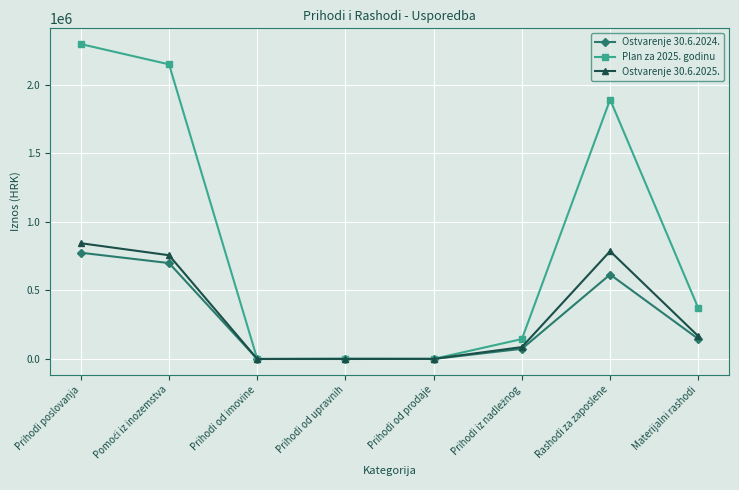

How many lines are shown in the chart?

3